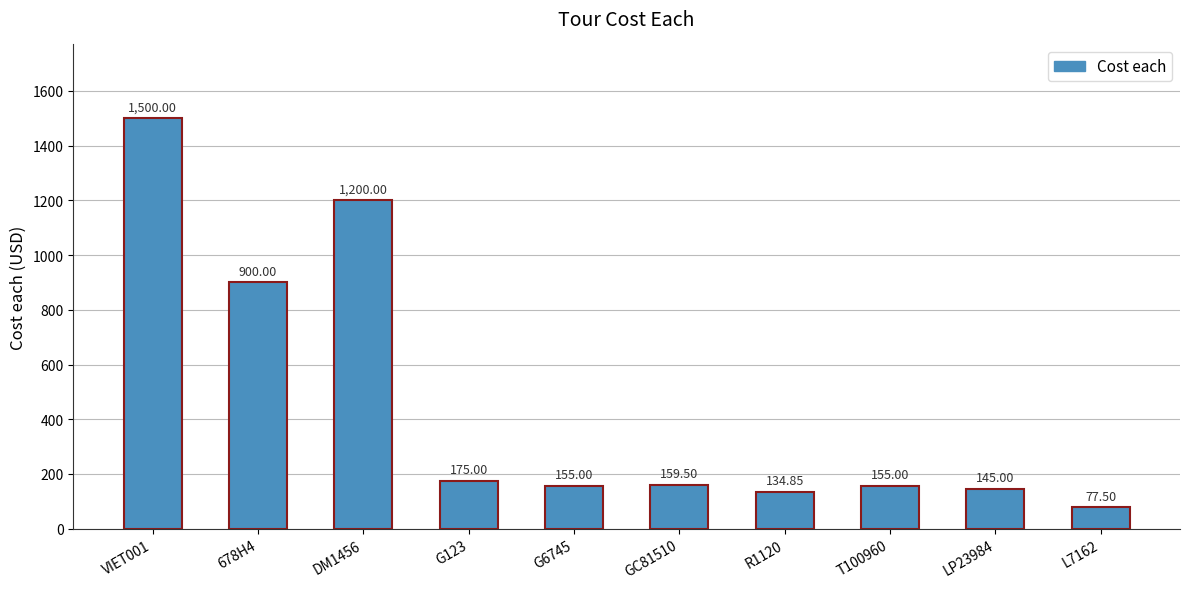

What is the difference between the maximum and minimum values?

1422.5